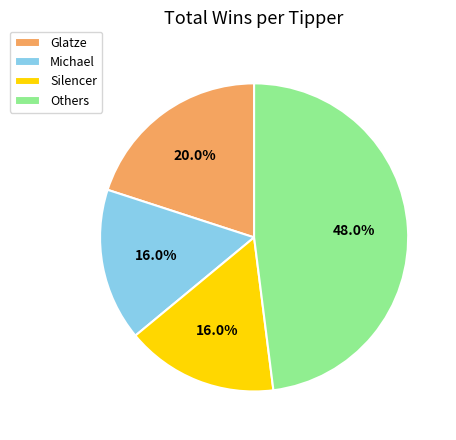

Which slice is the largest?

Others